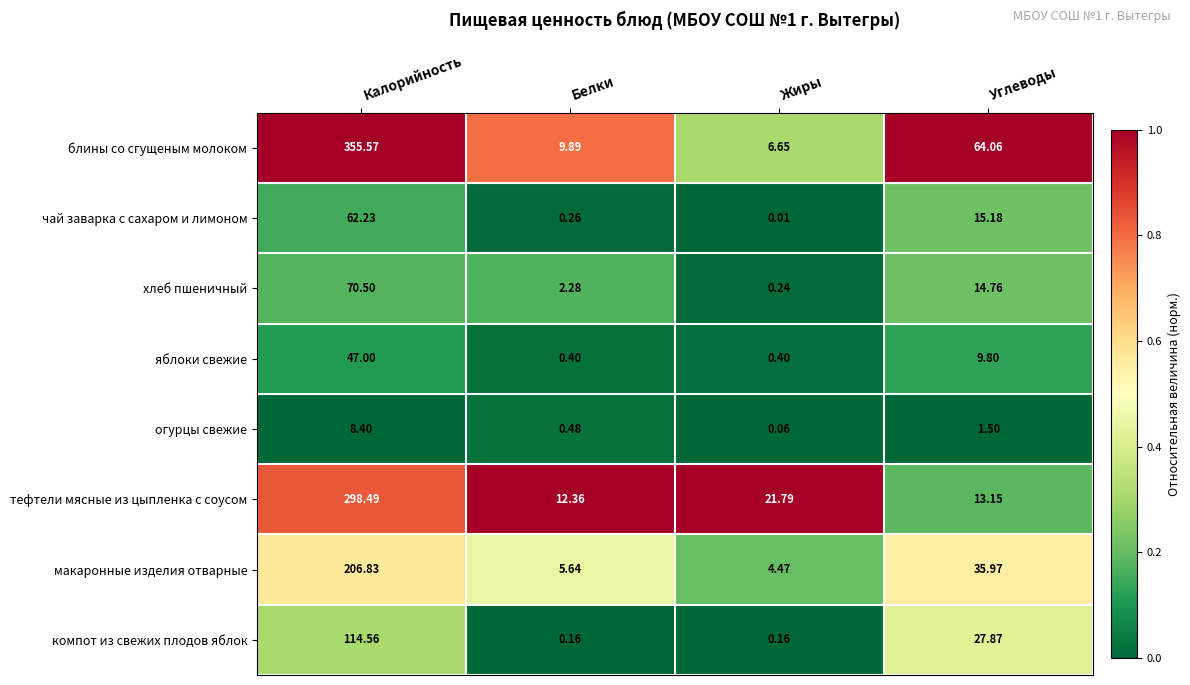

Which category has the highest value in the хлеб пшеничный series?

Калорийность